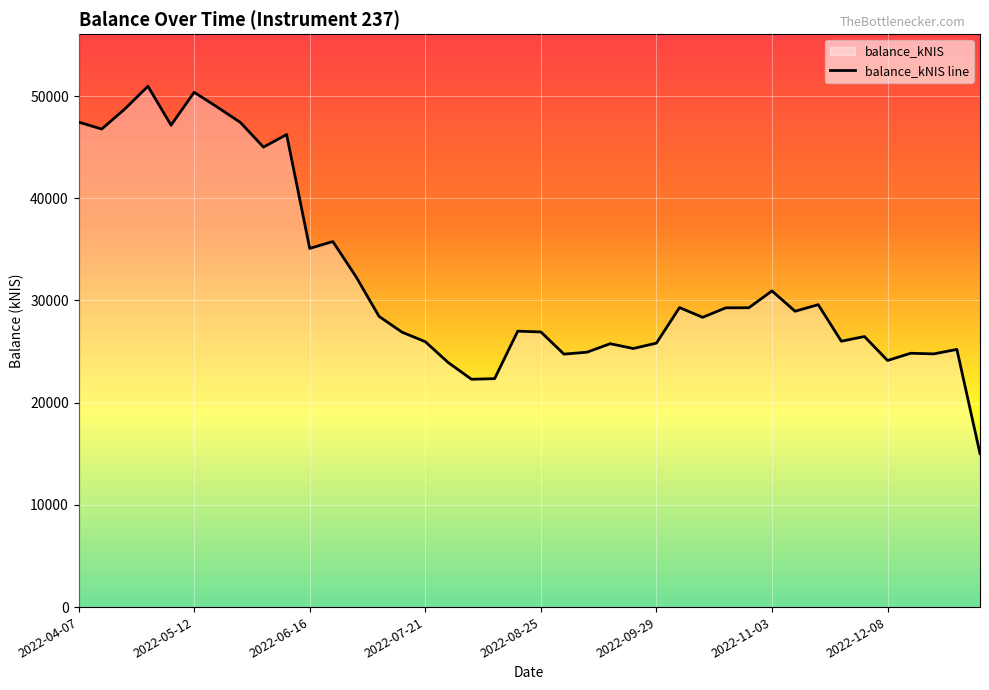

Is it true that the value at 2022-08-25 is 26924.6?

True